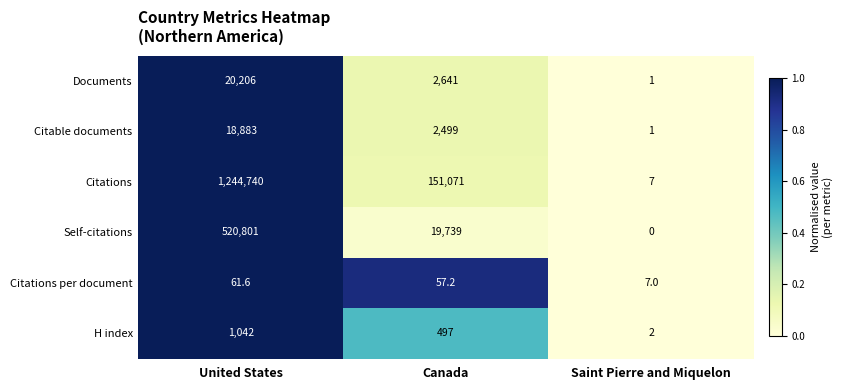

Is it true that H index equals 2.0 at Saint Pierre and Miquelon?

True